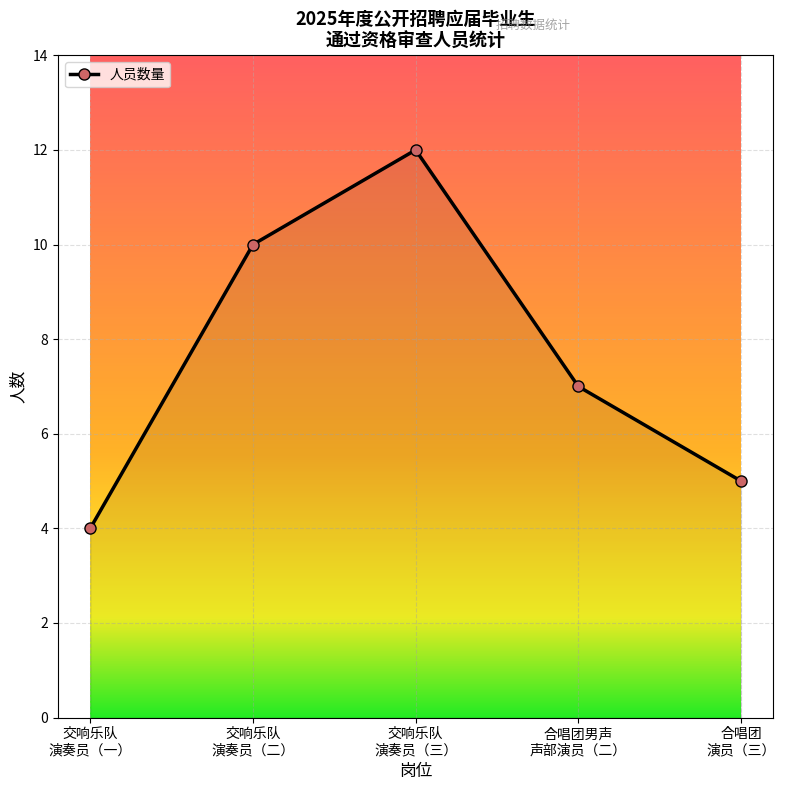

How many points are higher than both their immediate neighbors (excluding endpoints)?

1